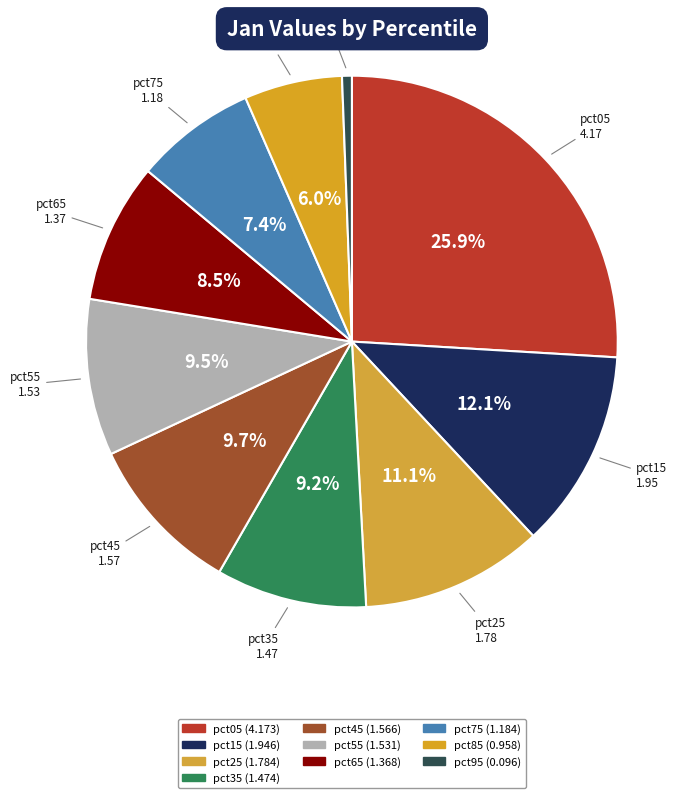

Count the number of slices in the pie.

10